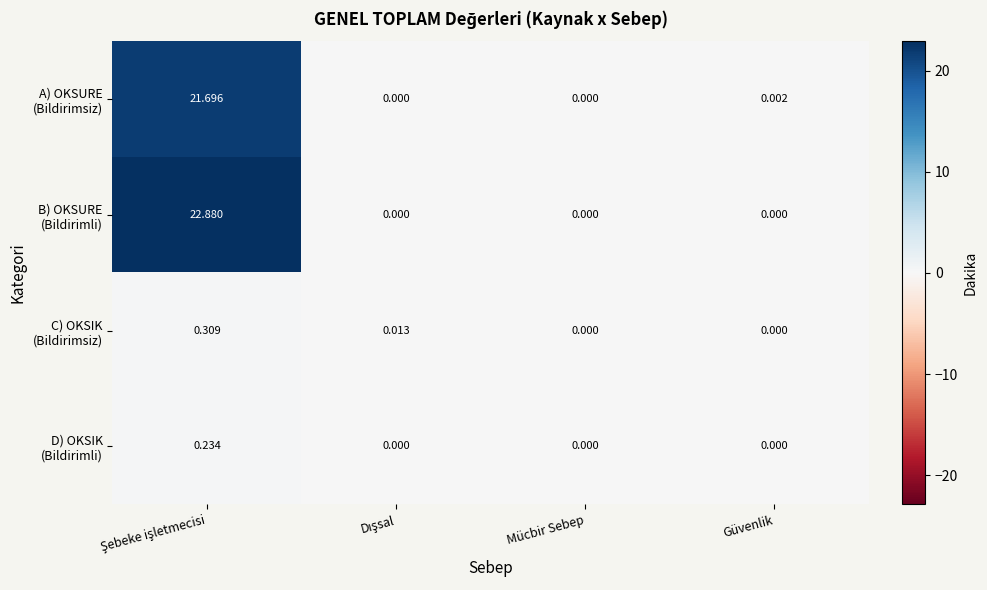

How many categories are shown in the chart?

4